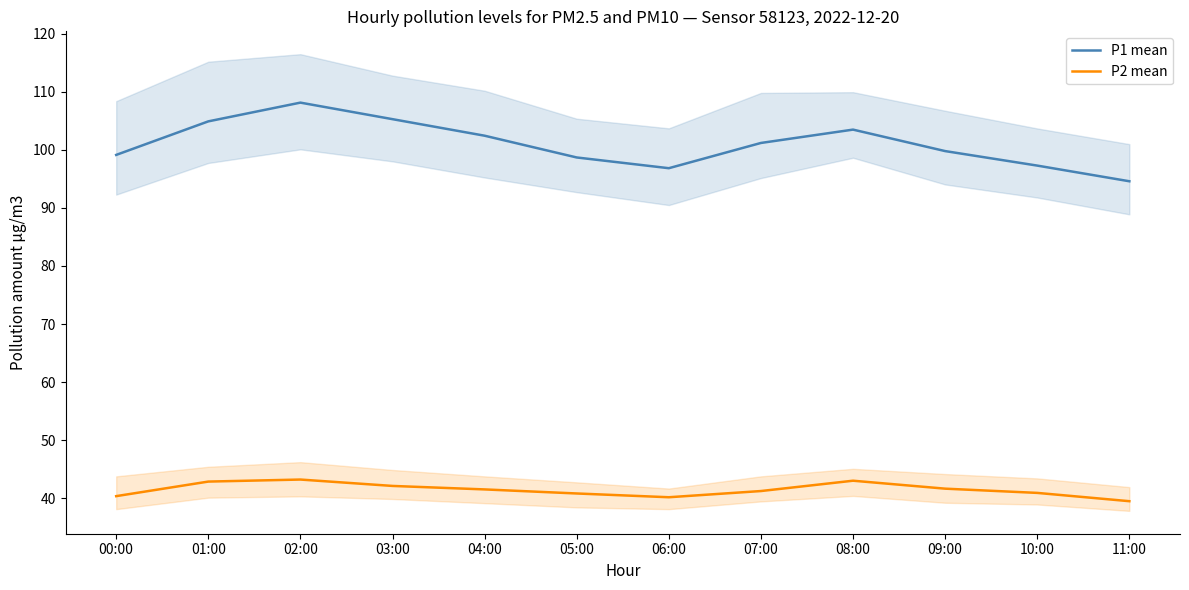

What is the label of the 3rd point from the left?

02:00